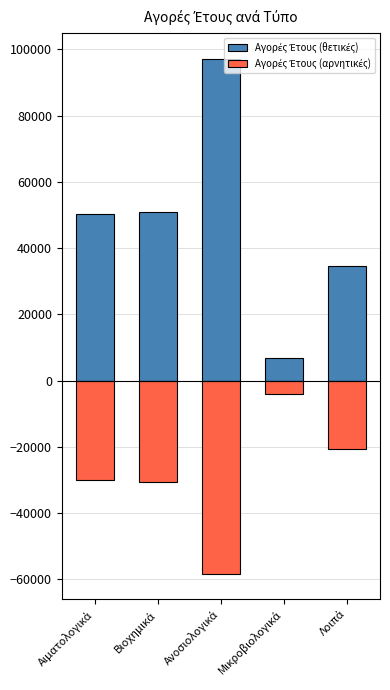

What is the difference between the second highest and second lowest values in the Αγορές Έτους (θετικές) series?

16391.1